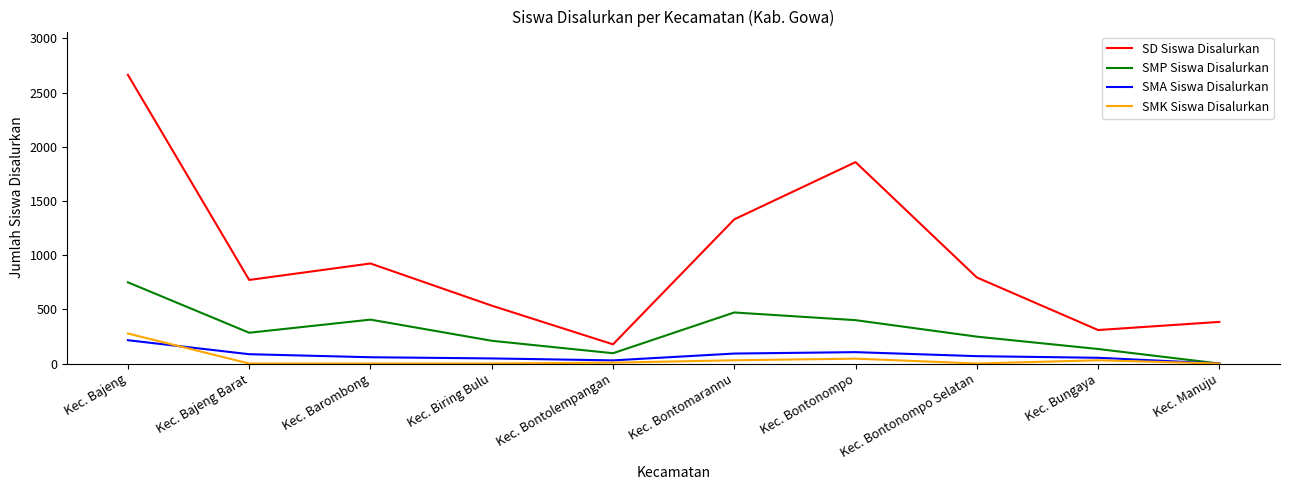

What is the total value across all series at Kec. Barombong?

1386